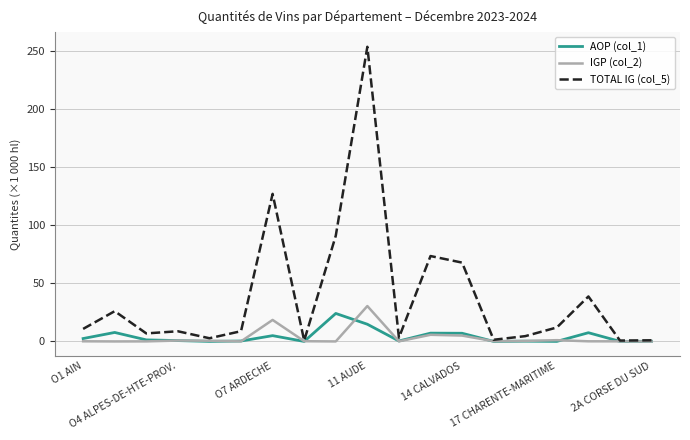

Which series has the widest spread of values?

TOTAL IG (col_5)